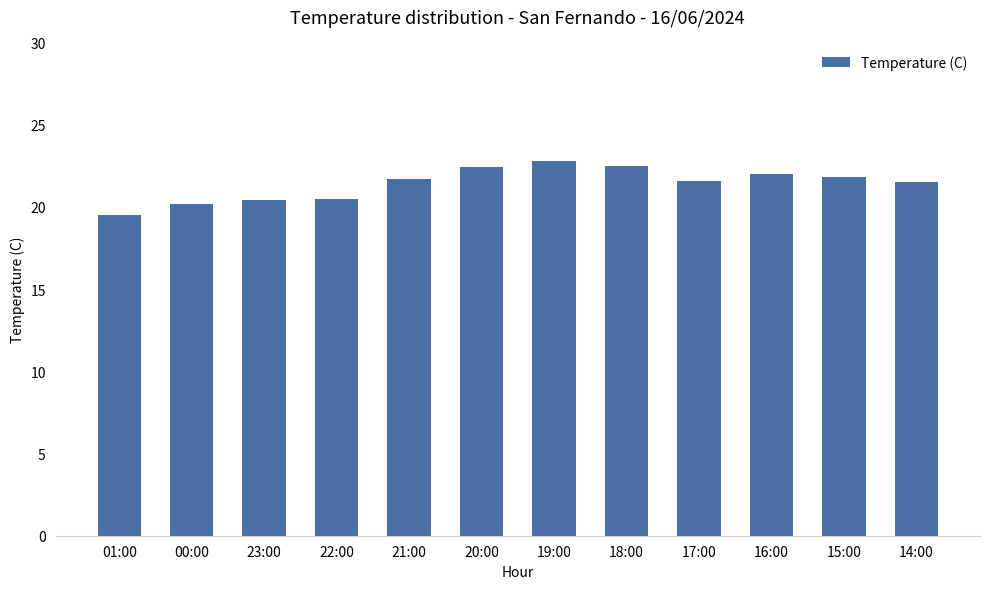

How many categories are shown in the chart?

12